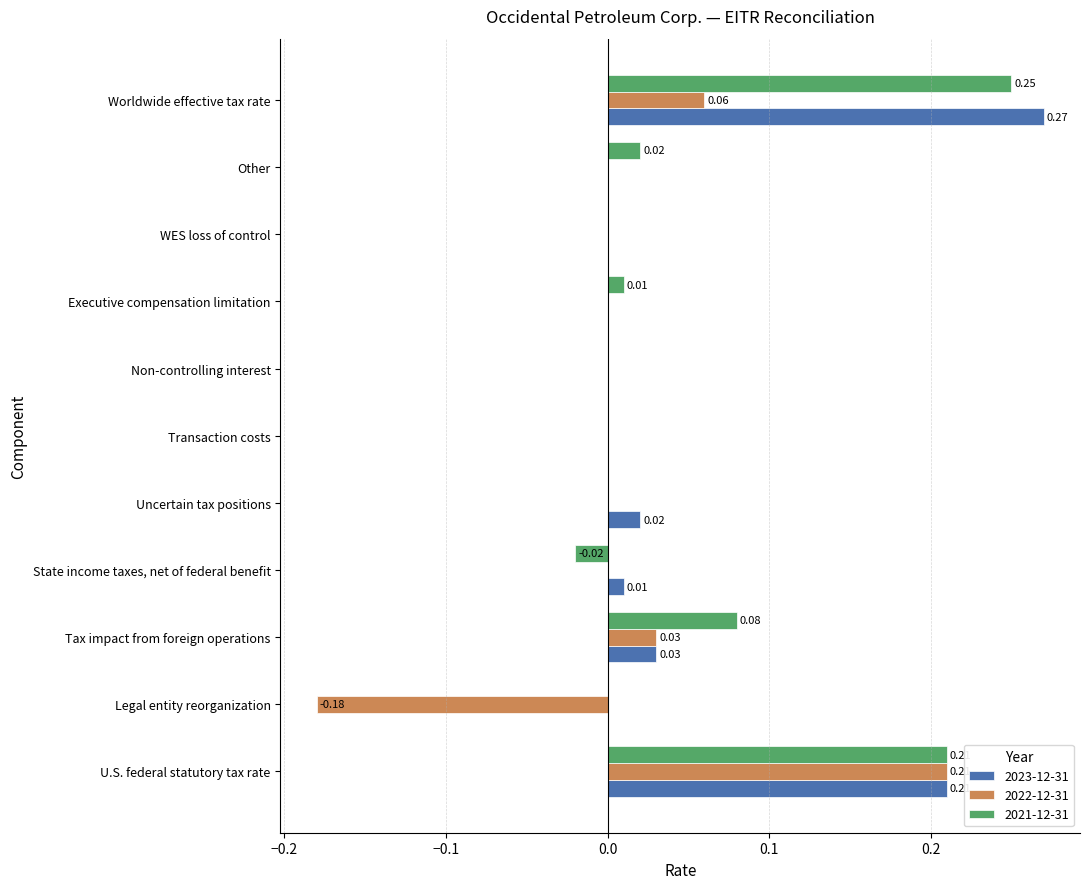

Which category has the highest value across all series?

Worldwide effective tax rate